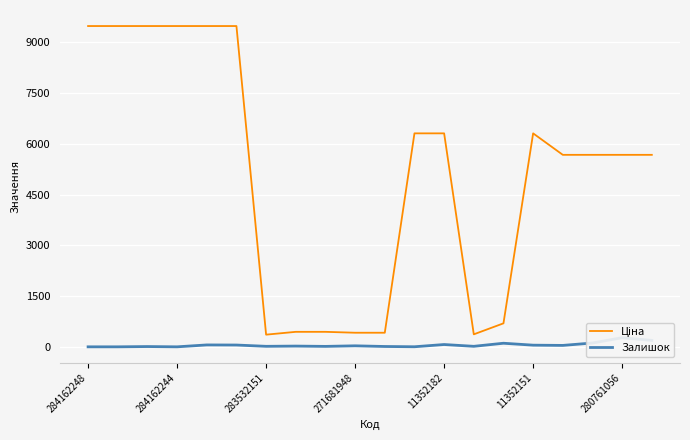

Rank the series by their maximum value, from highest to lowest.

Ціна, Залишок